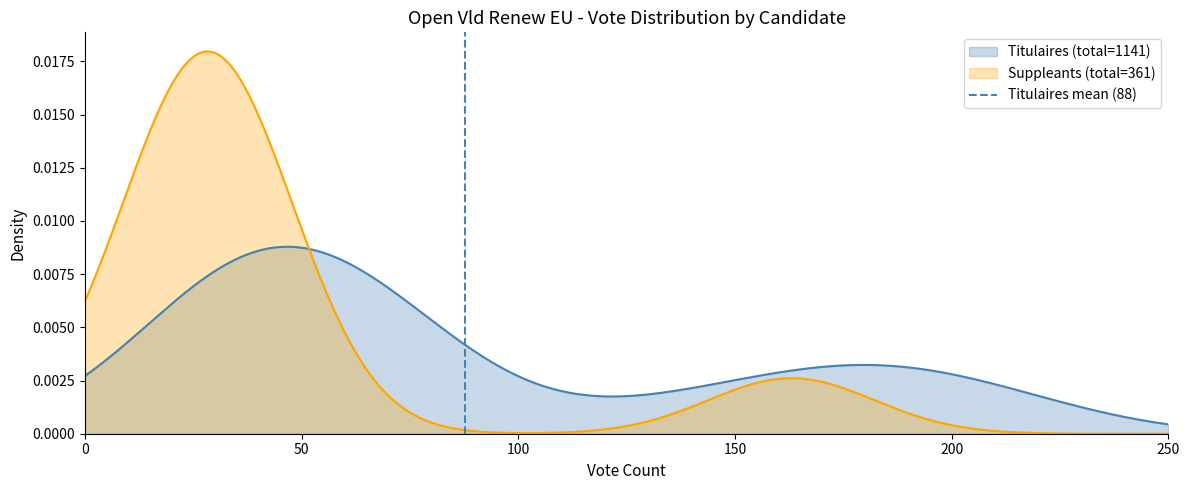

Which has a higher value, 50 or 0?

50